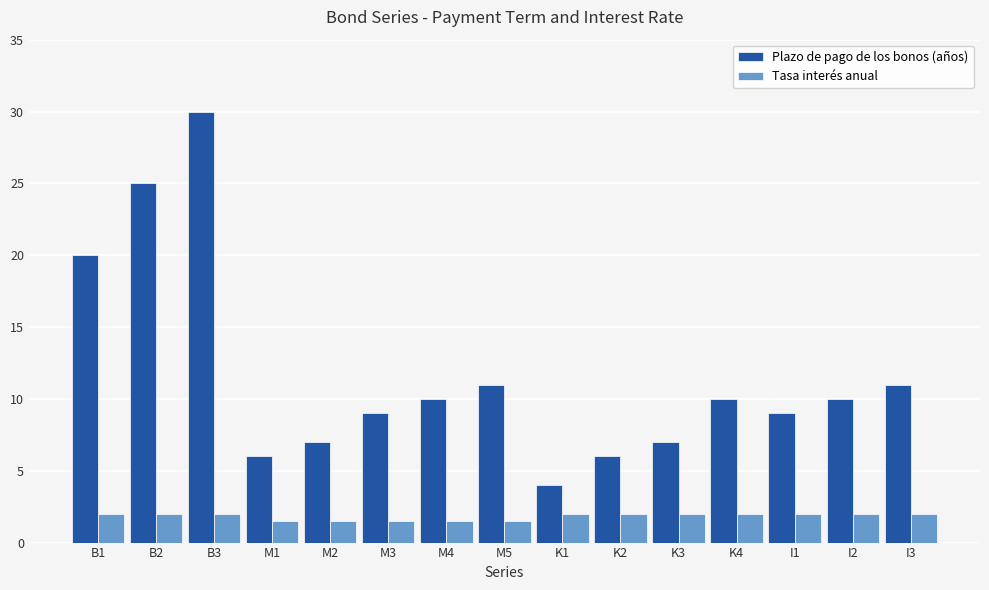

Reading left to right, transcribe all the data shown in this chart.

Plazo de pago de los bonos (años): 20.0	25.0	30.0	6.0	7.0	9.0	10.0	11.0	4.0	6.0	7.0	10.0	9.0	10.0	11.0
Tasa interés anual: 2.0	2.0	2.0	1.5	1.5	1.5	1.5	1.5	2.0	2.0	2.0	2.0	2.0	2.0	2.0